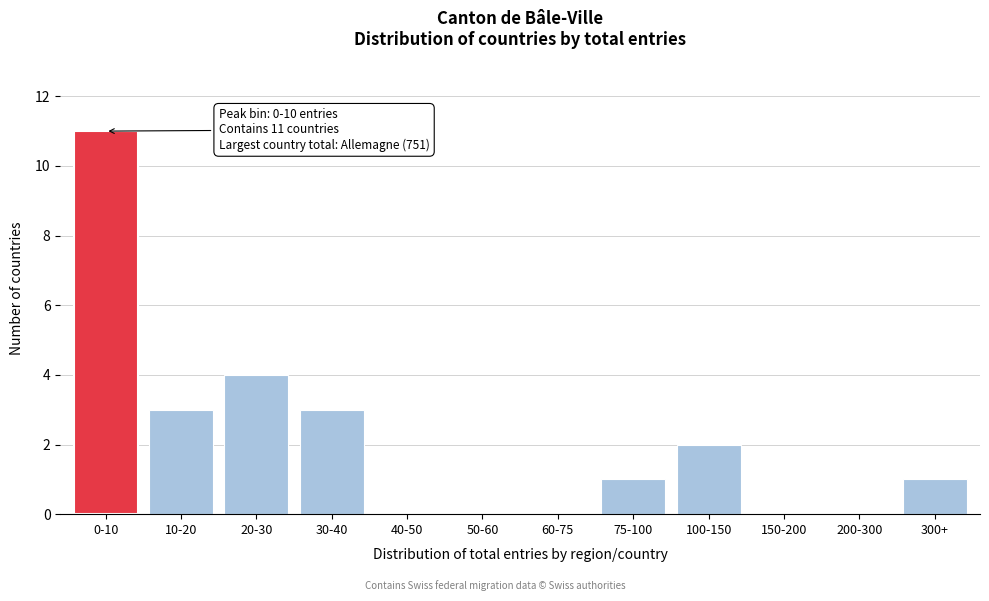

Reading left to right, extract all data points from this chart.

0-10=11	10-20=3	20-30=4	30-40=3	40-50=0	50-60=0	60-75=0	75-100=1	100-150=2	150-200=0	200-300=0	300+=1